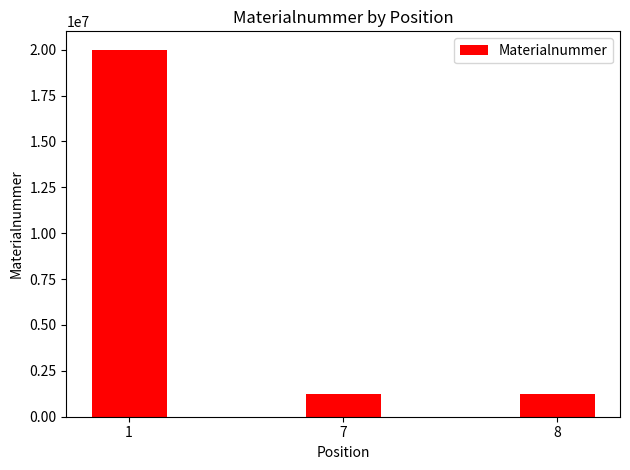

Is it true that the value at 8 is 1220661?

True